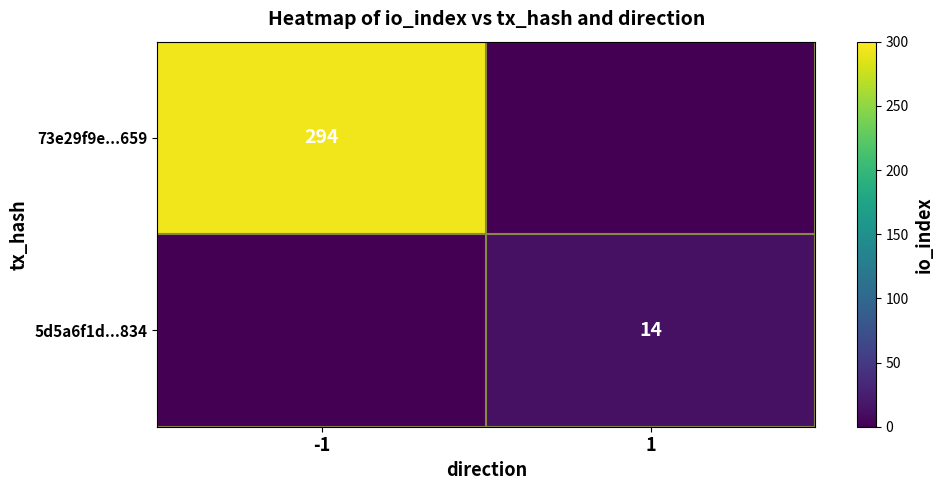

Which label corresponds to the largest value in the chart?

-1